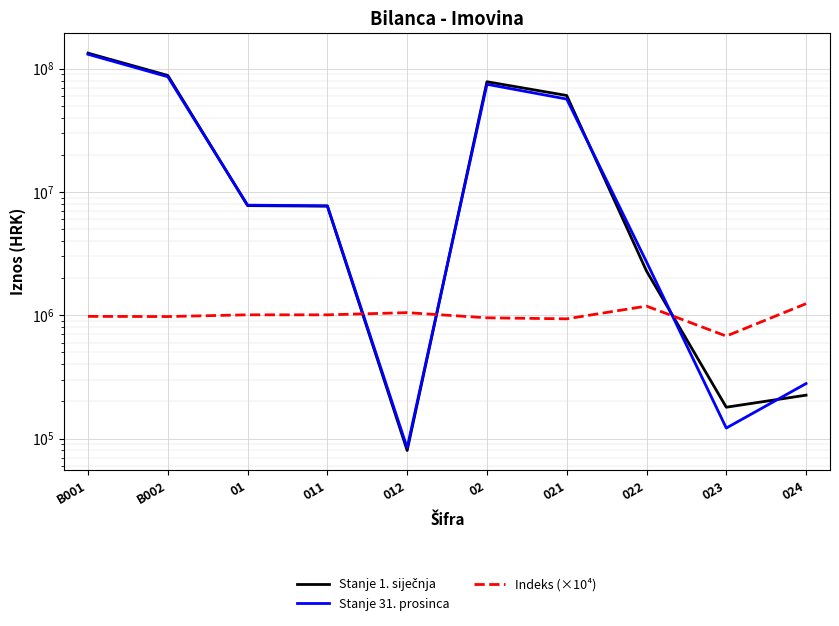

What are all the series names shown in the legend?

Stanje 1. siječnja, Stanje 31. prosinca, Indeks (×10⁴)